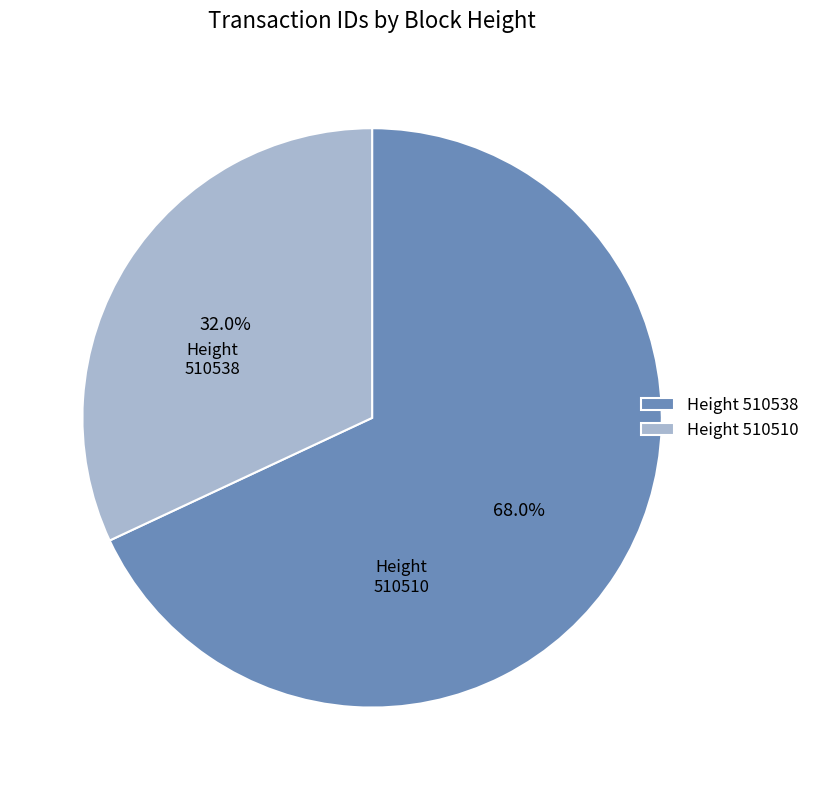

Rank the categories by value from highest to lowest.

Height 510538, Height 510510